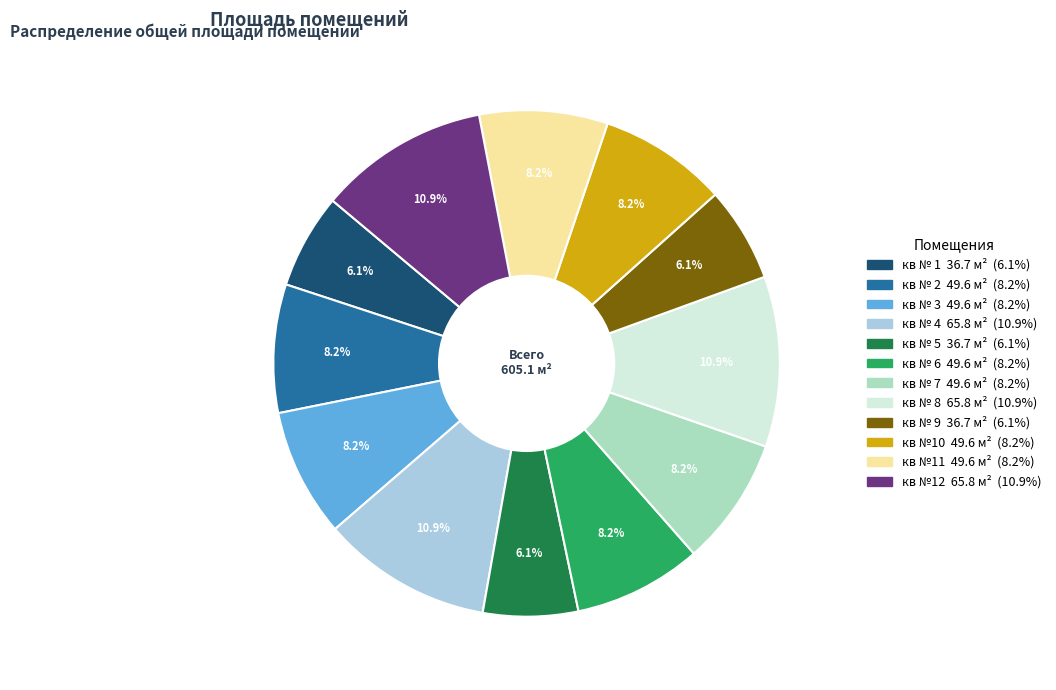

Is the sum of кв №11 and кв № 7 greater than half?

No